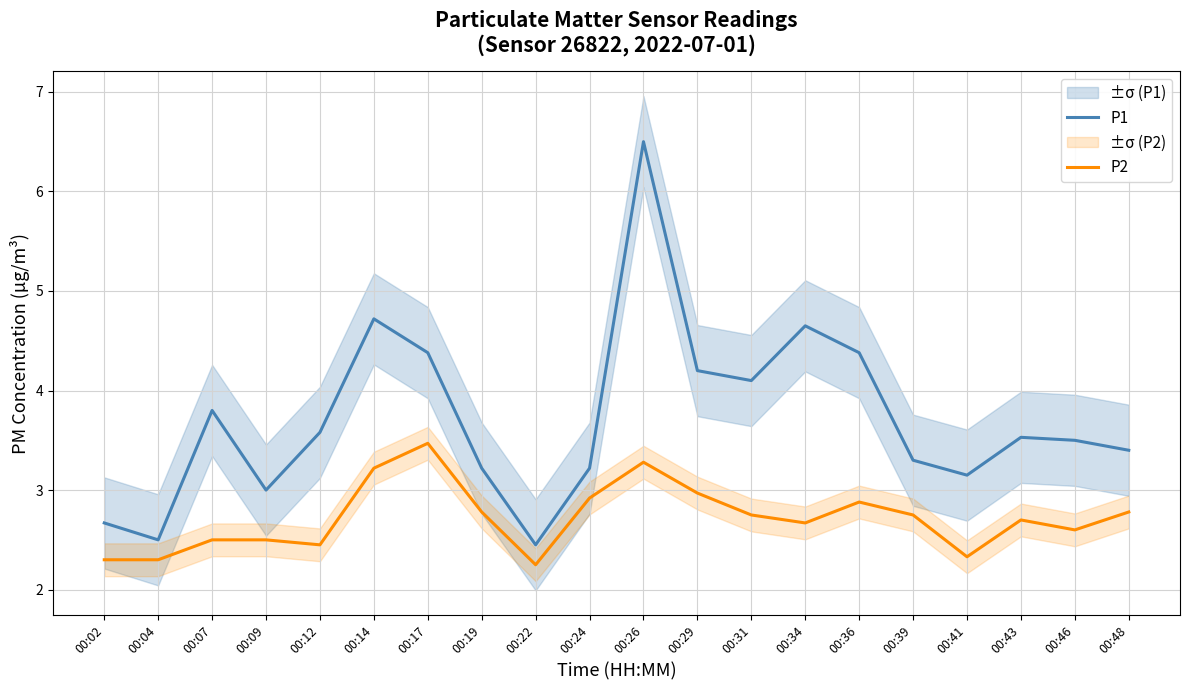

Which series has the largest total across all categories?

P1